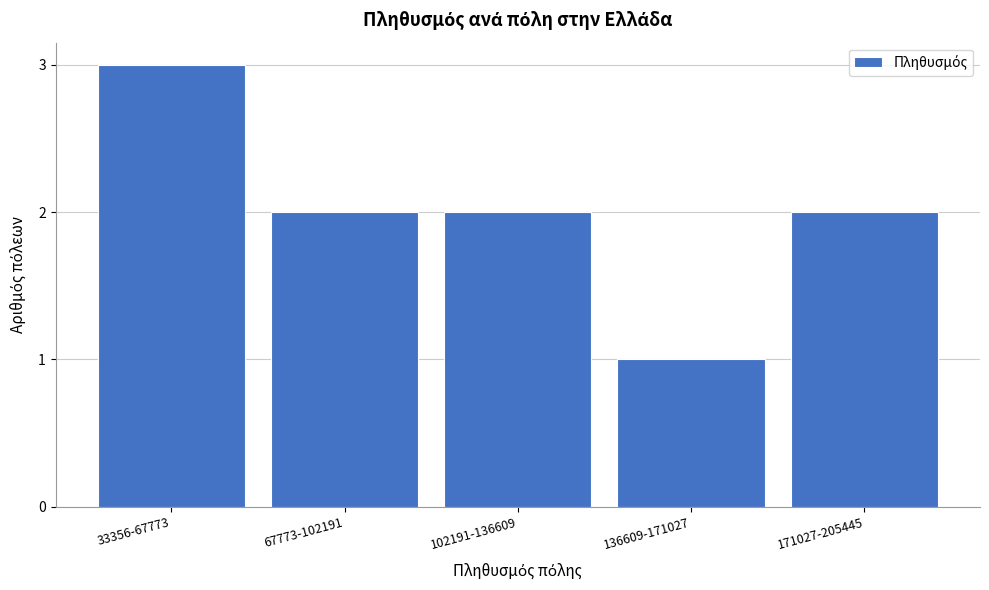

Reading right to left, what are all the values shown in this chart?

2	1	2	2	3